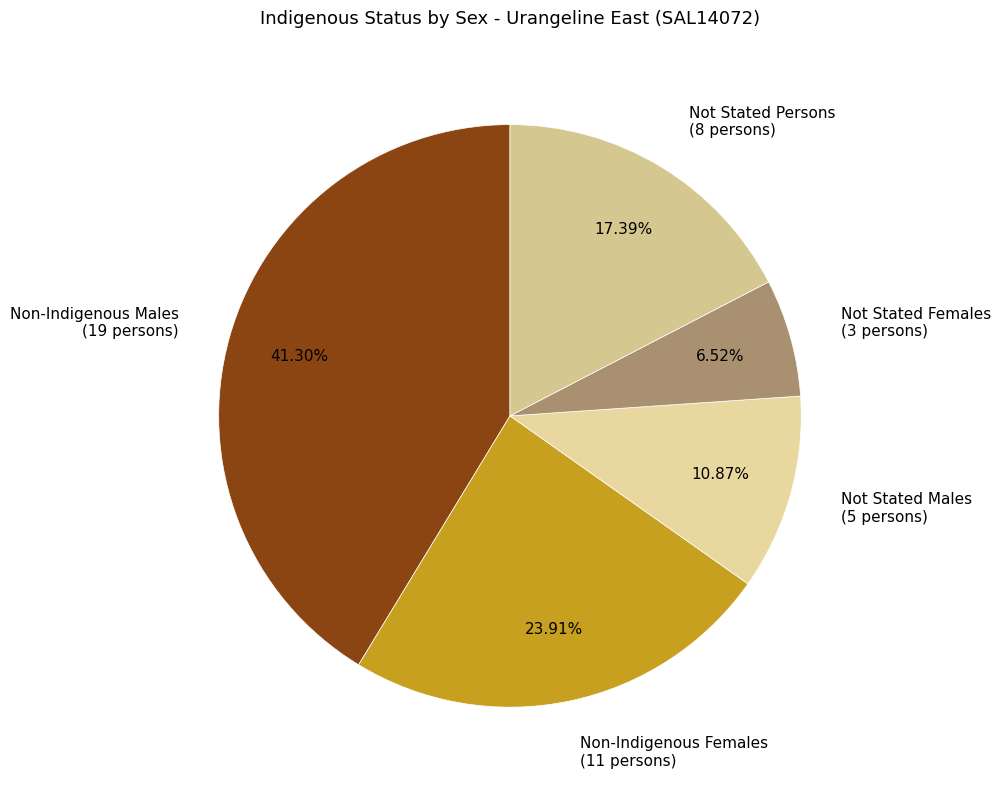

How many slices are in this pie chart?

5